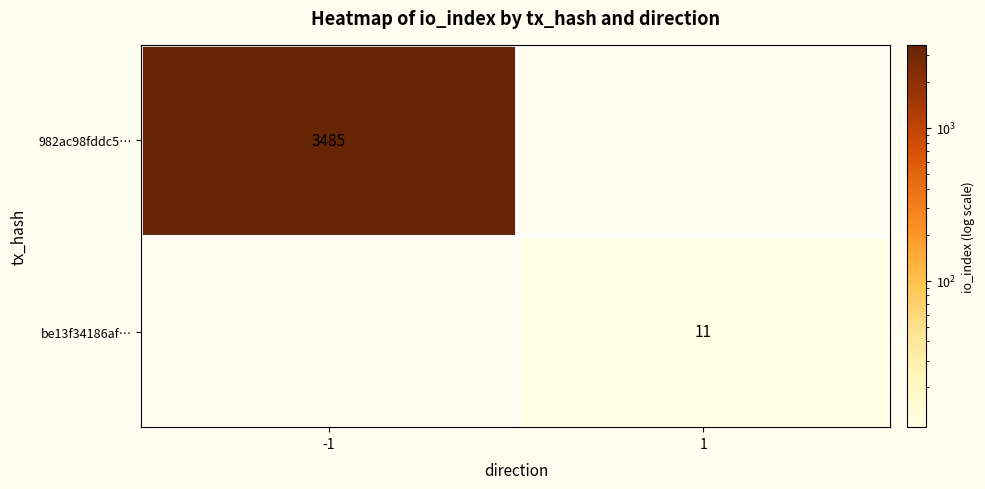

The value of be13f34186af… at 1 is 11. True or false?

True